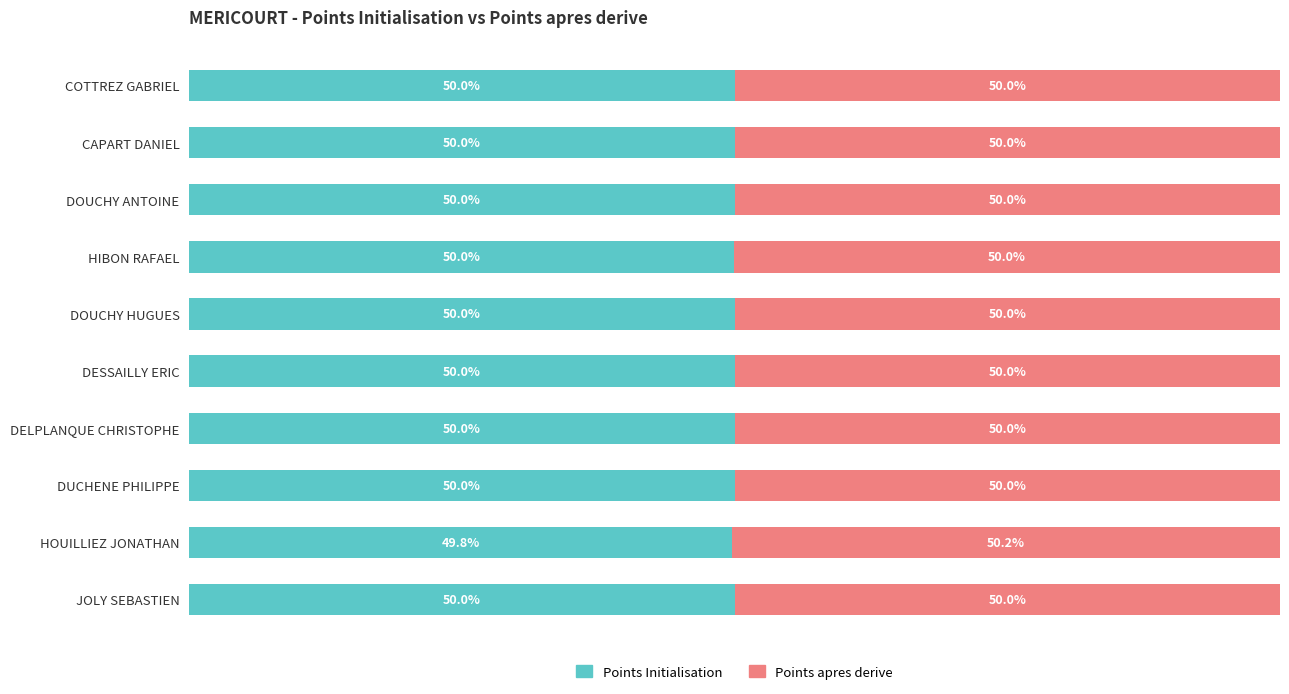

Which category has the lowest value in the Points Initialisation series?

HOUILLIEZ JONATHAN